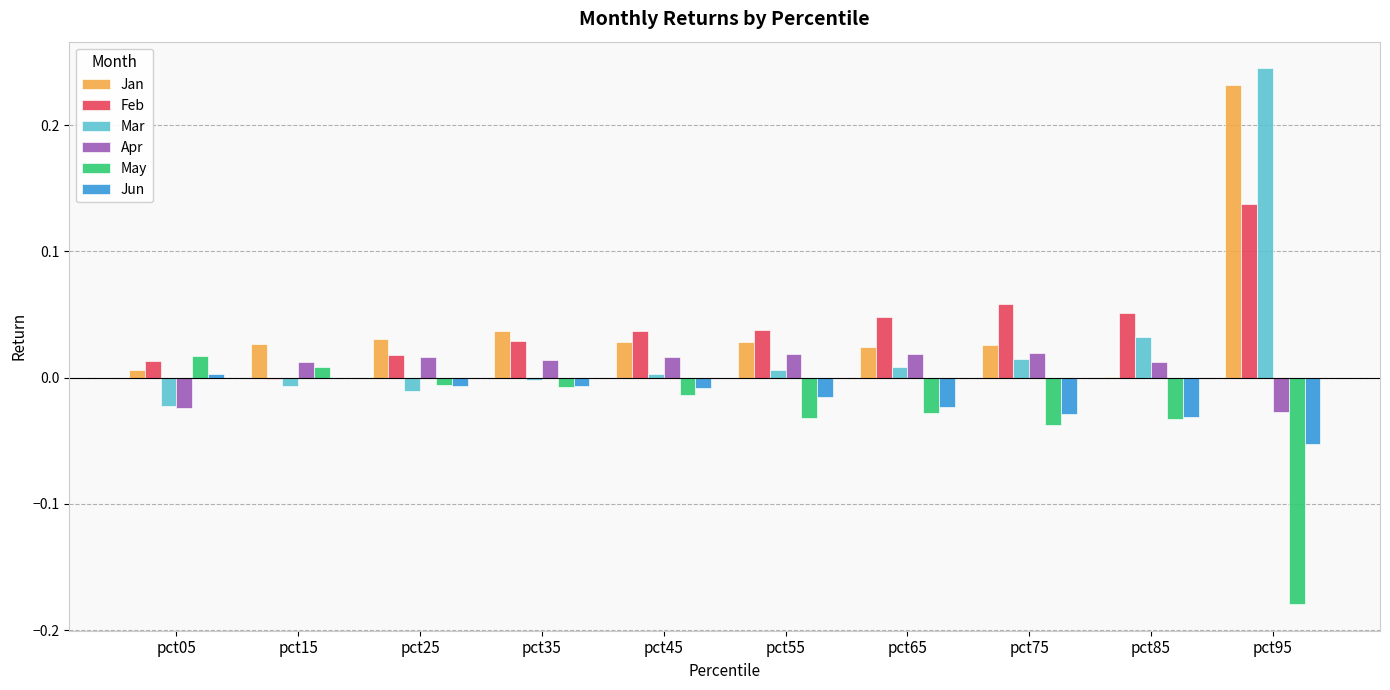

Is the value of Apr at pct25 greater than the value of May at pct75?

Yes